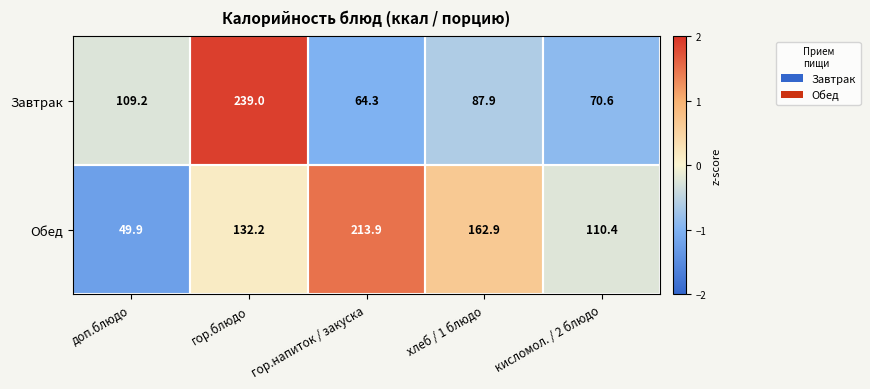

What is the difference between the maximum and minimum values in the Обед series?

164.0